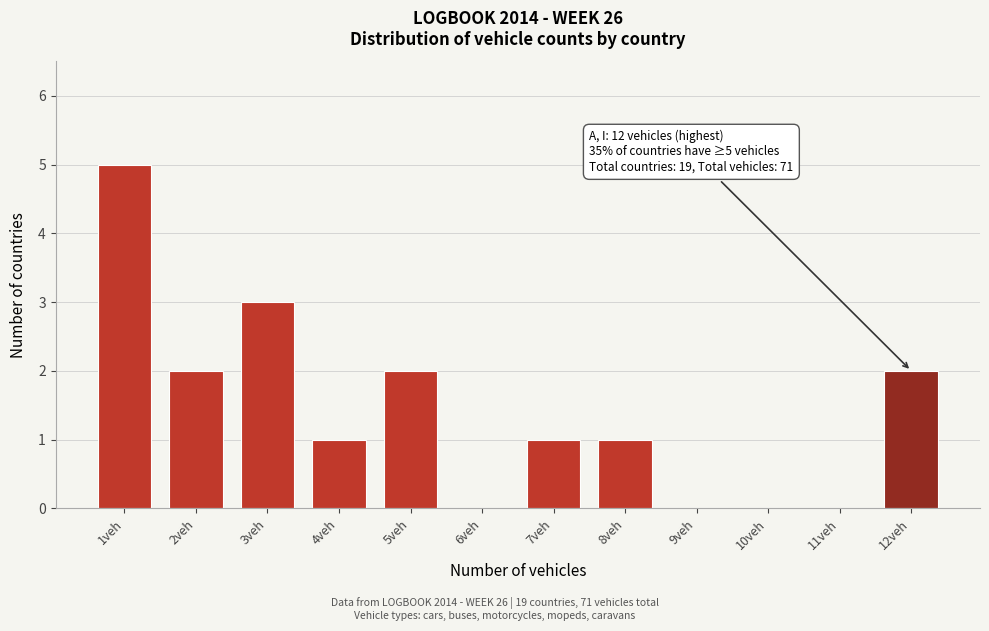

Reading left to right, what are all the values shown in this chart?

1veh=5	2veh=2	3veh=3	4veh=1	5veh=2	6veh=0	7veh=1	8veh=1	9veh=0	10veh=0	11veh=0	12veh=2